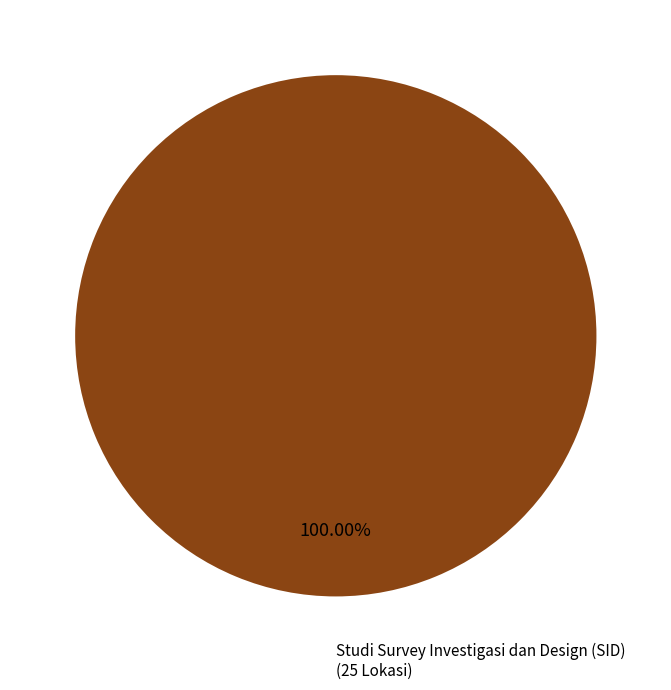

Does any single category account for the majority?

Yes